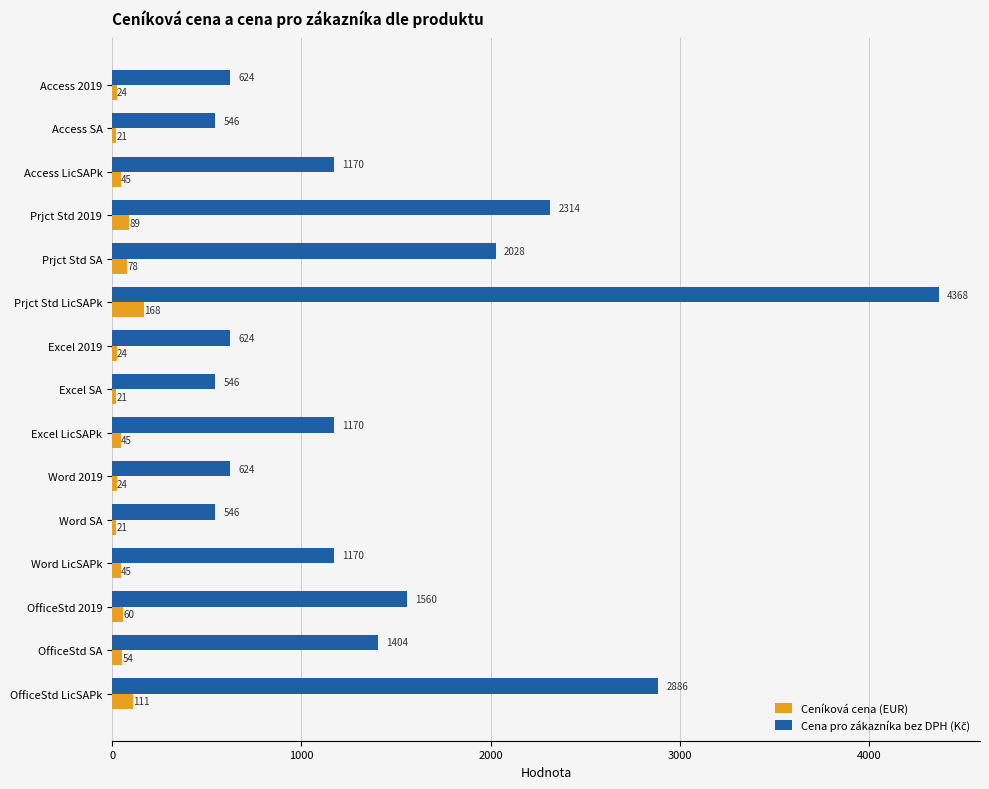

What is the difference between the maximum and minimum values in the Ceníková cena (EUR) series?

147